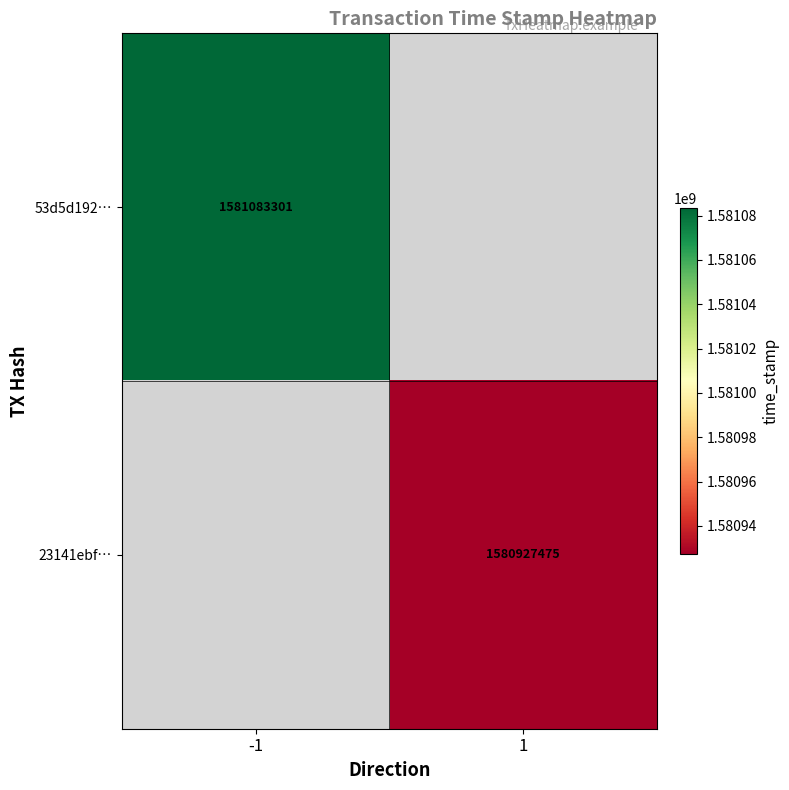

Is it true that 53d5d192… equals 1581083301 at -1?

True